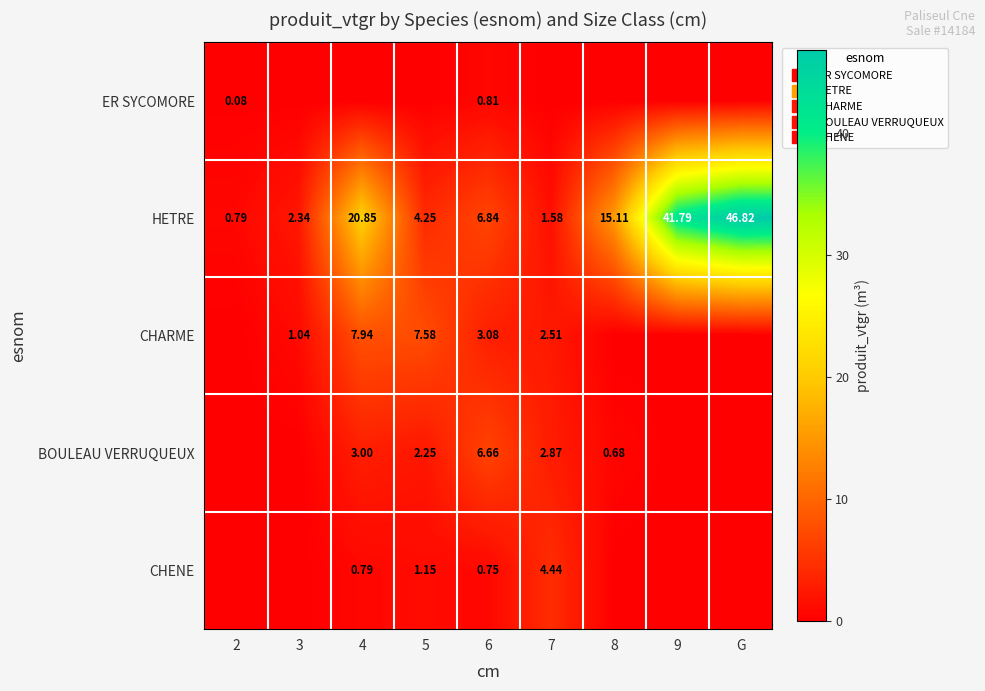

True or false: BOULEAU VERRUQUEUX has a value of 0.0 at G.

True